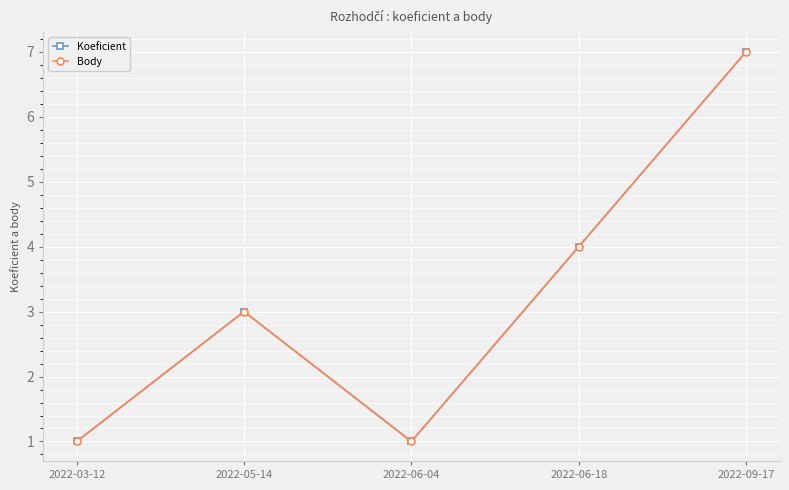

True or false: Koeficient has a value of 4 at 2022-06-18.

True